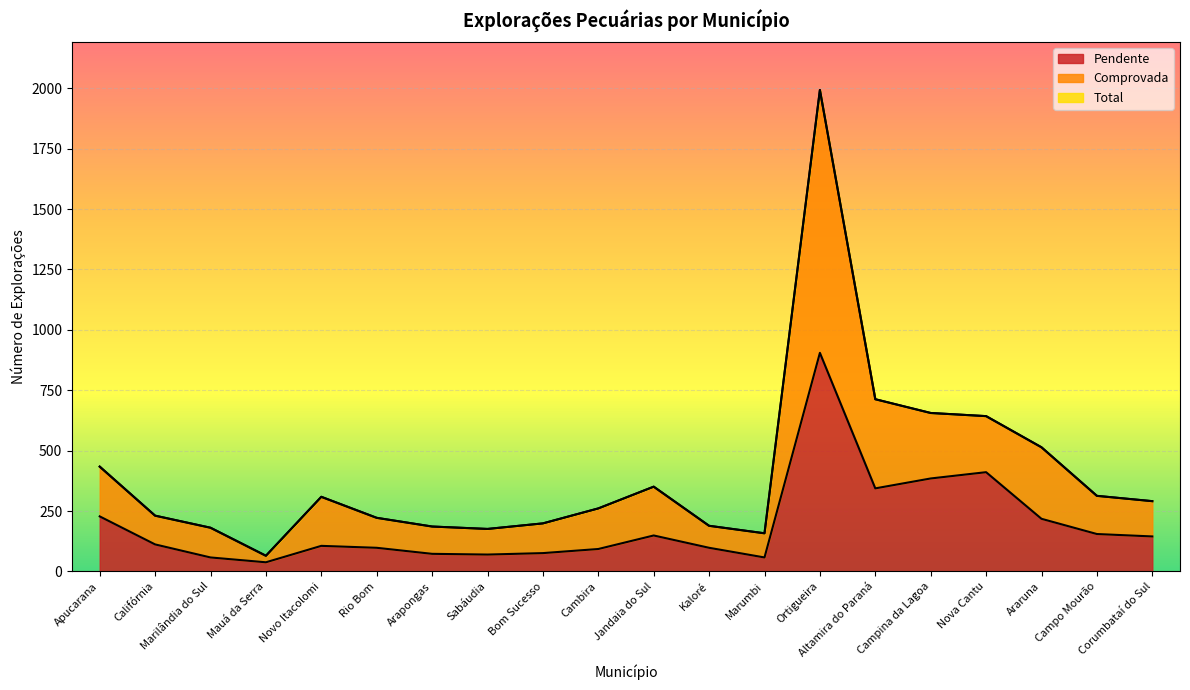

At which category does Pendente reach its first local valley?

Mauá da Serra